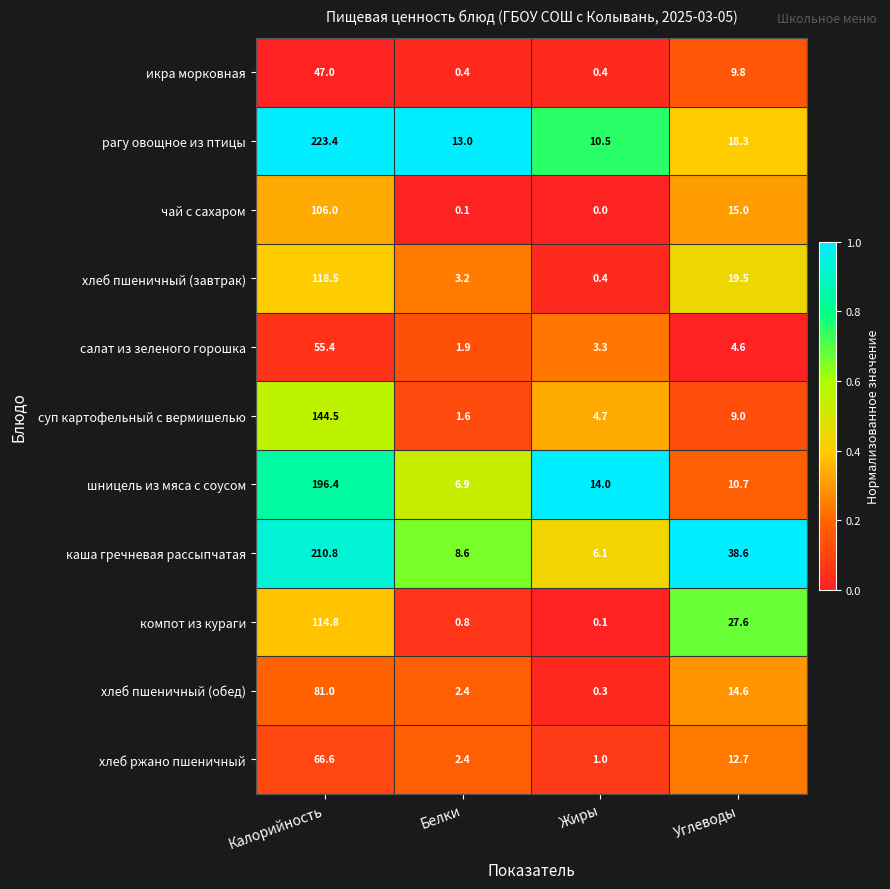

How many categories are shown in the chart?

4